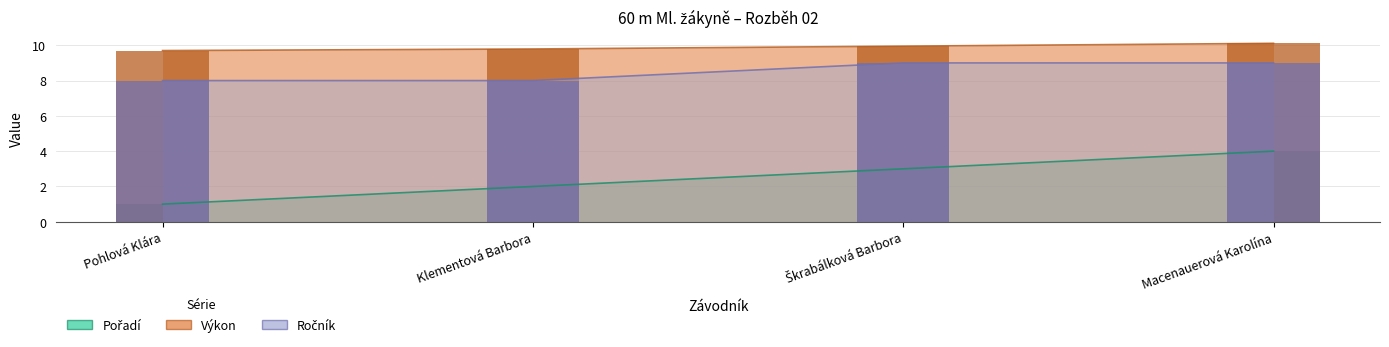

How many categories are shown in the chart?

4